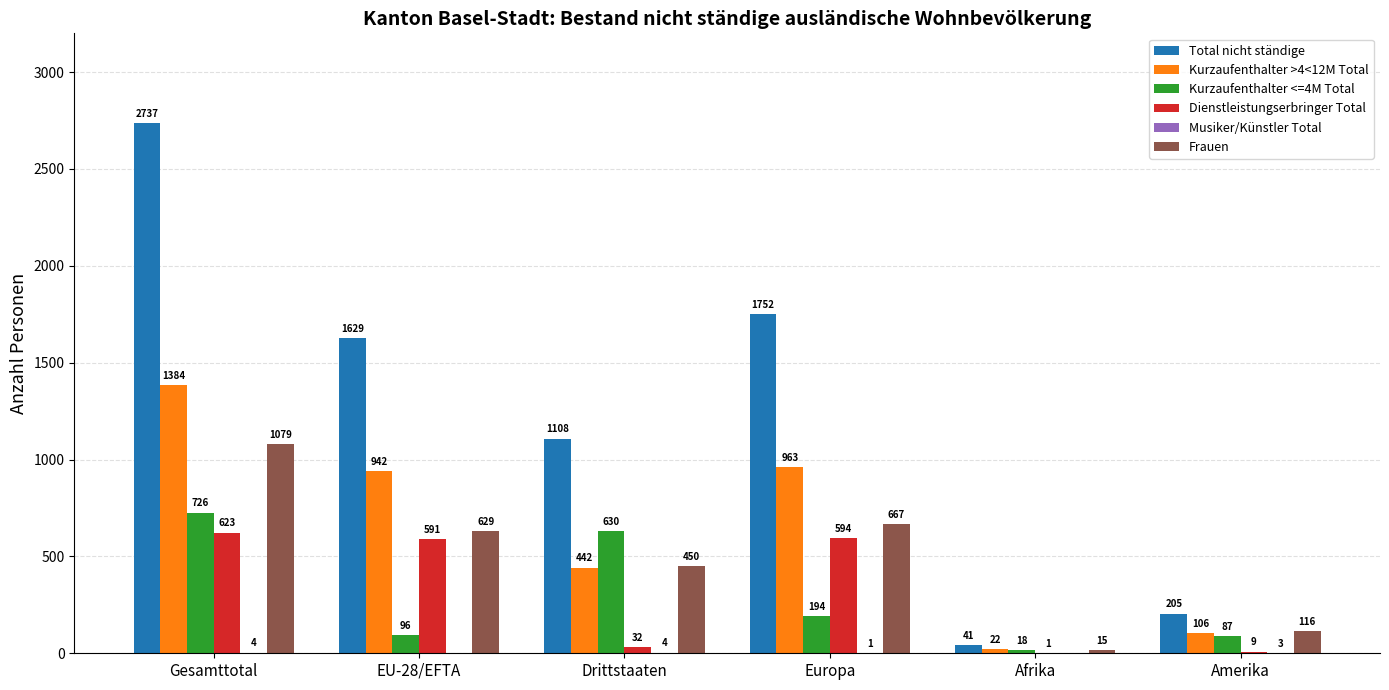

What is the sum of the Kurzaufenthalter <=4M Total values at Amerika and Afrika?

105